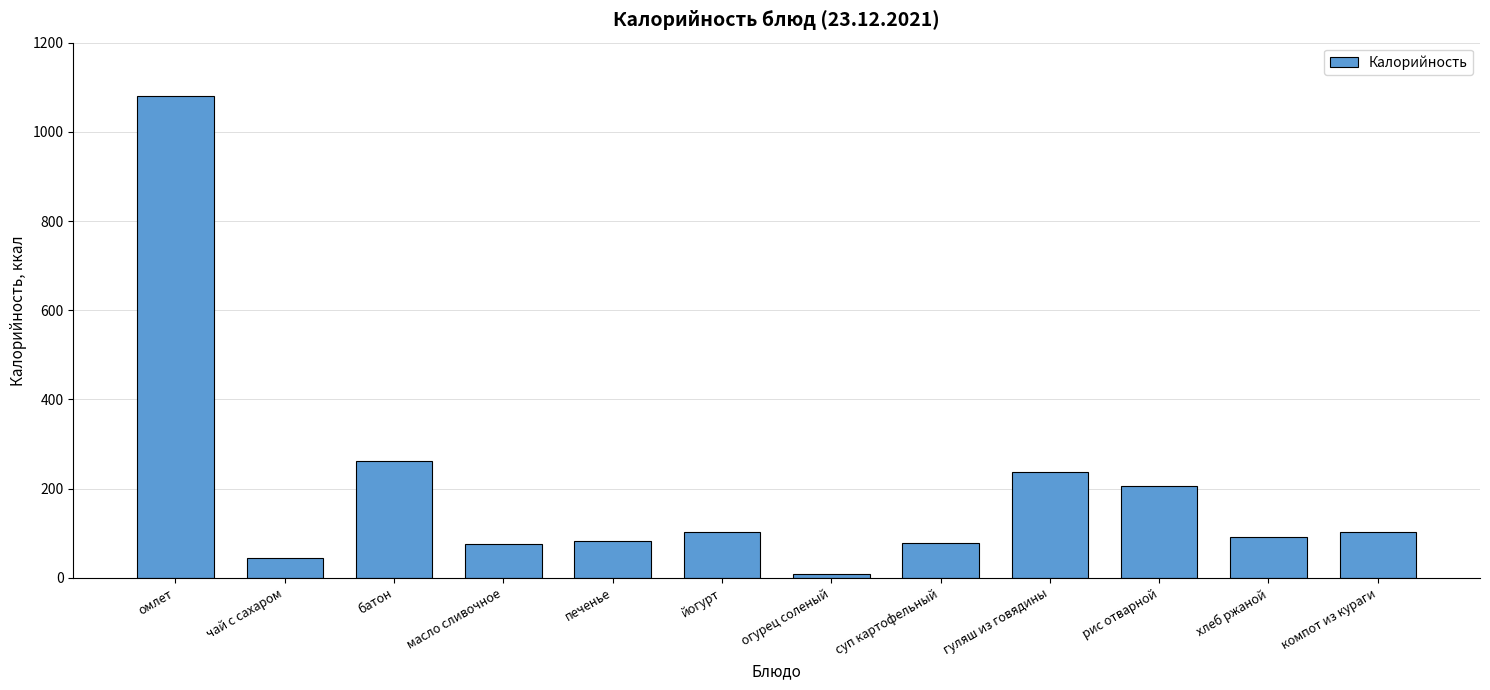

Which category has the highest value across all series?

омлет